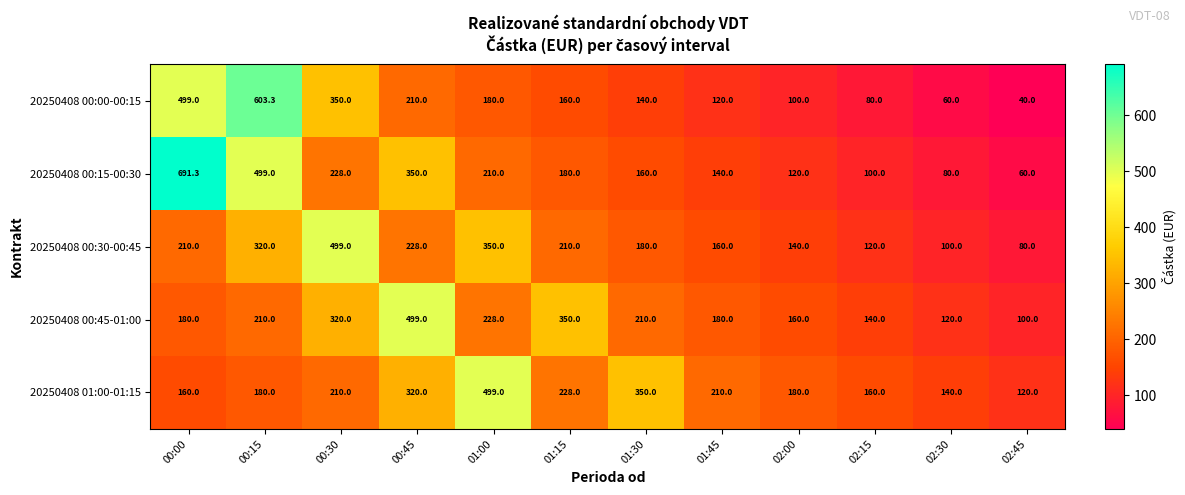

Which series has the largest range (max minus min)?

20250408 00:15-00:30